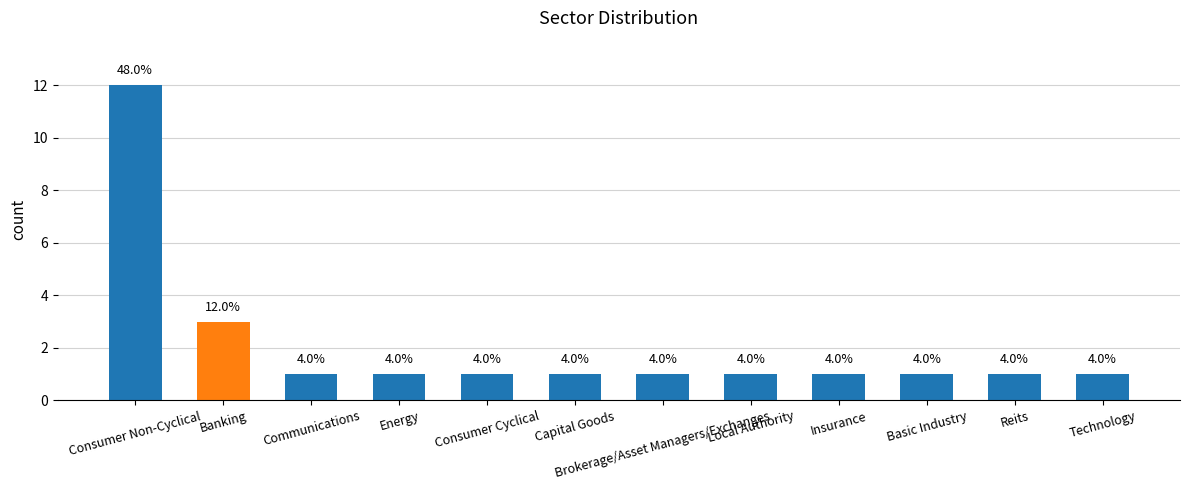

Are the bars horizontal?

No